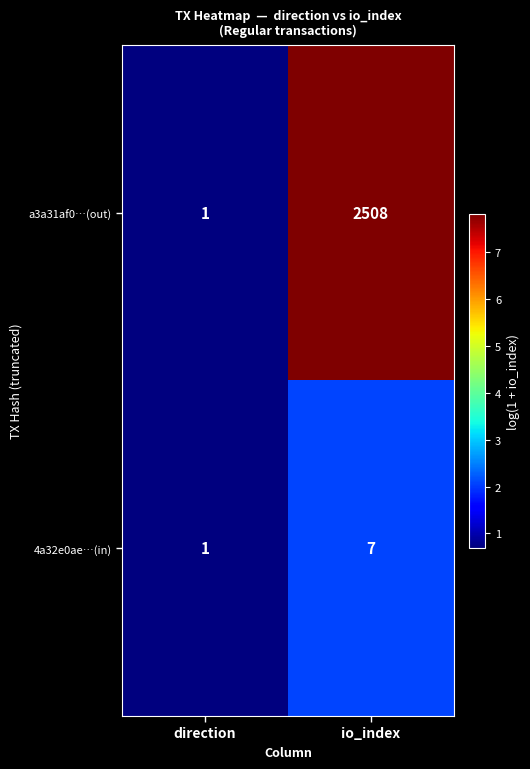

Which series has the widest spread of values?

a3a31af0…(out)